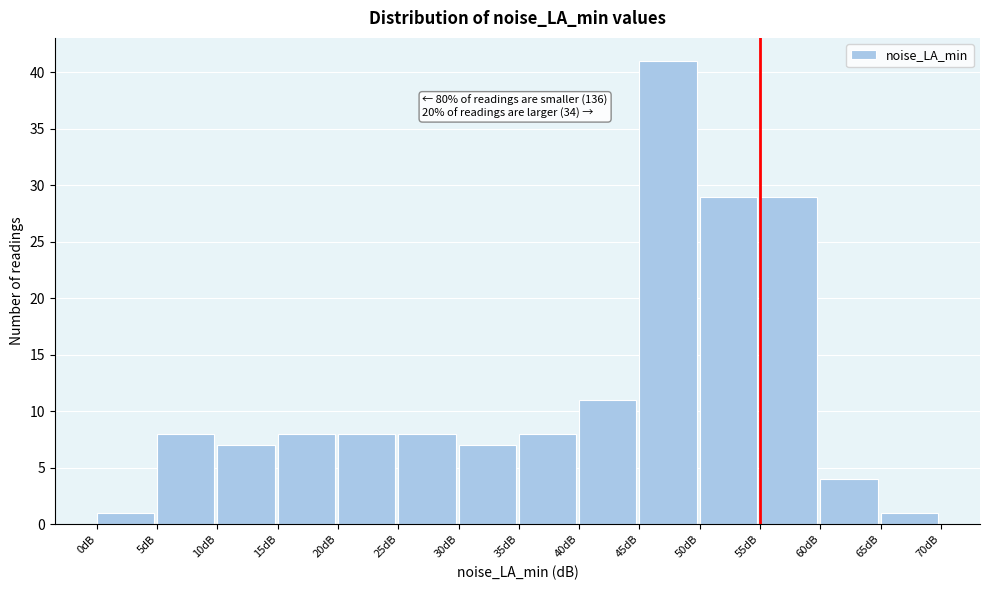

Over which range of the x-axis is the bar tallest?

45 to 50